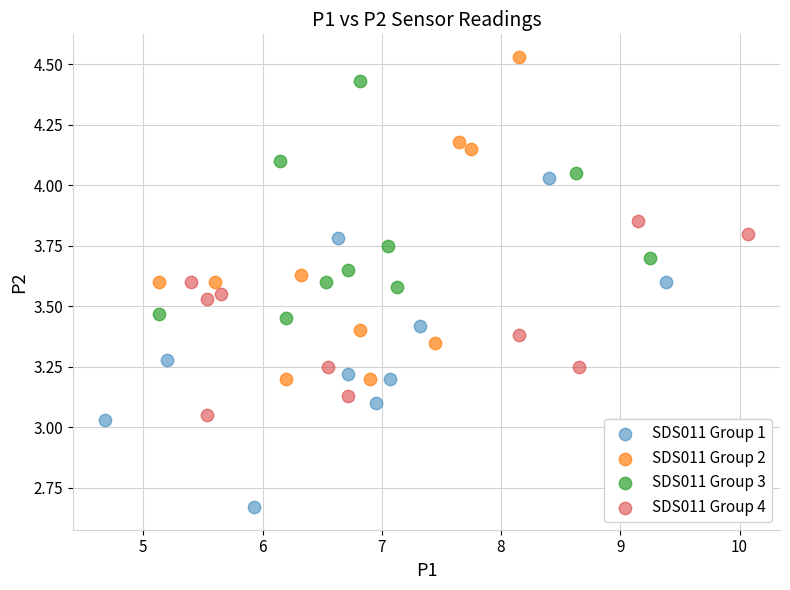

Which series contains the highest Y value?

SDS011 Group 2